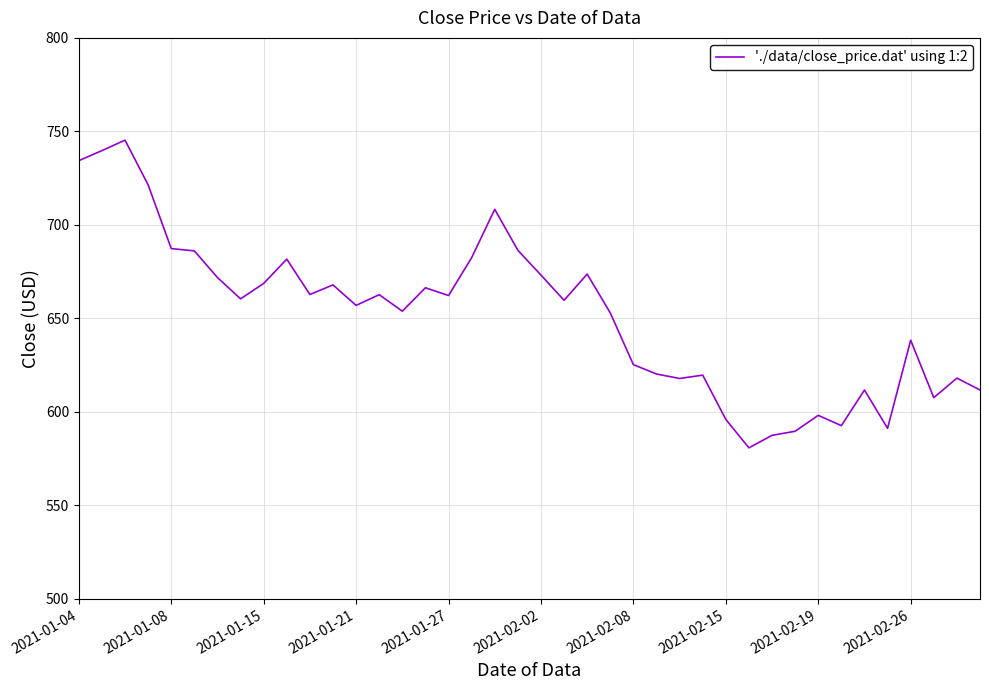

What is the greatest value displayed?

745.3